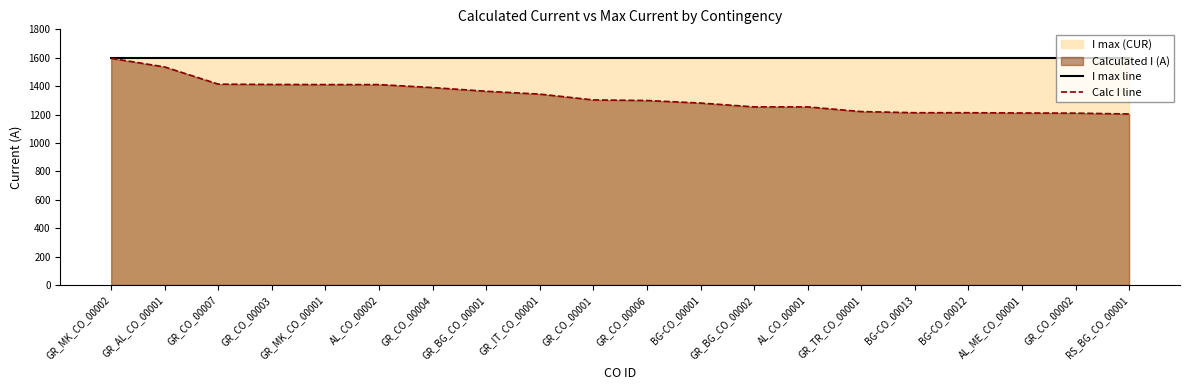

The value of I max line at GR_MK_CO_00002 is 1600. True or false?

True